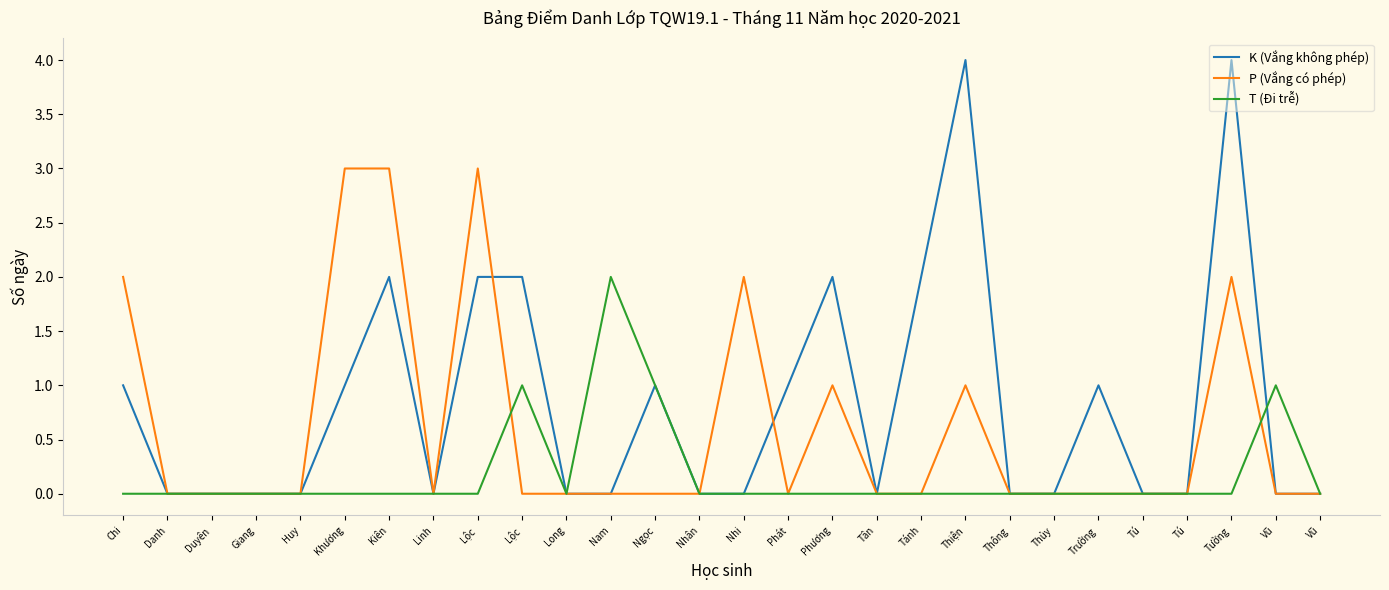

What is the difference between the maximum and minimum values in the T (Đi trễ) series?

2